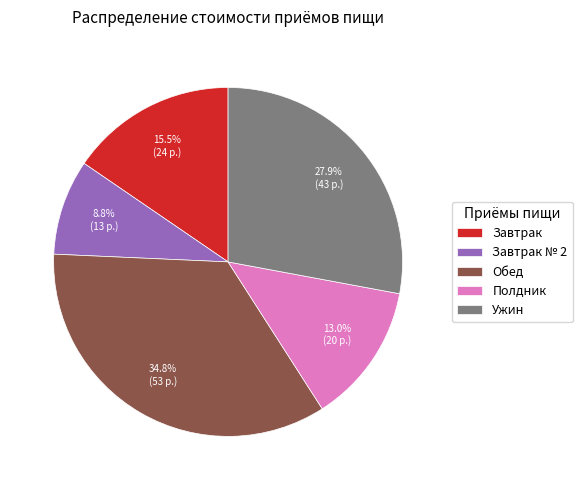

How many segments does this pie chart have?

5